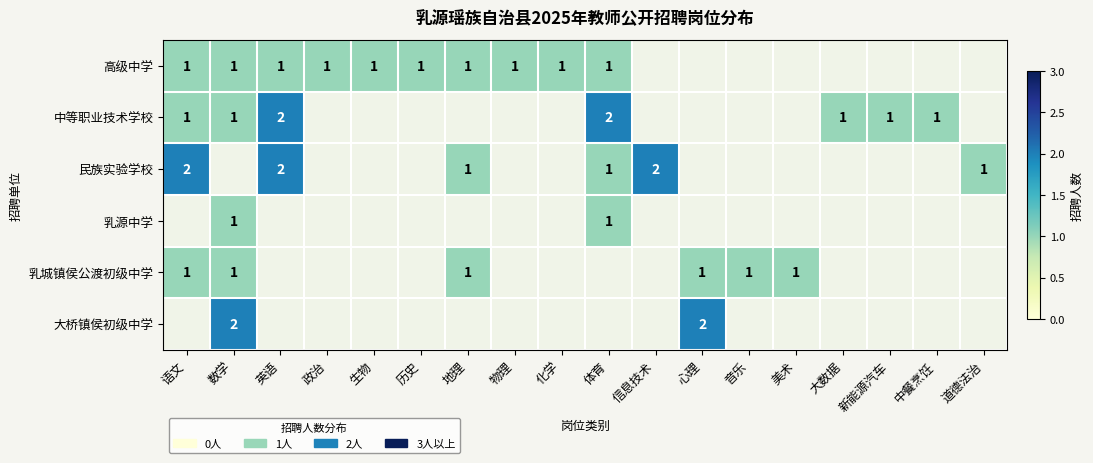

The value of 乳城镇侯公渡初级中学 at 数学 is 2. True or false?

False